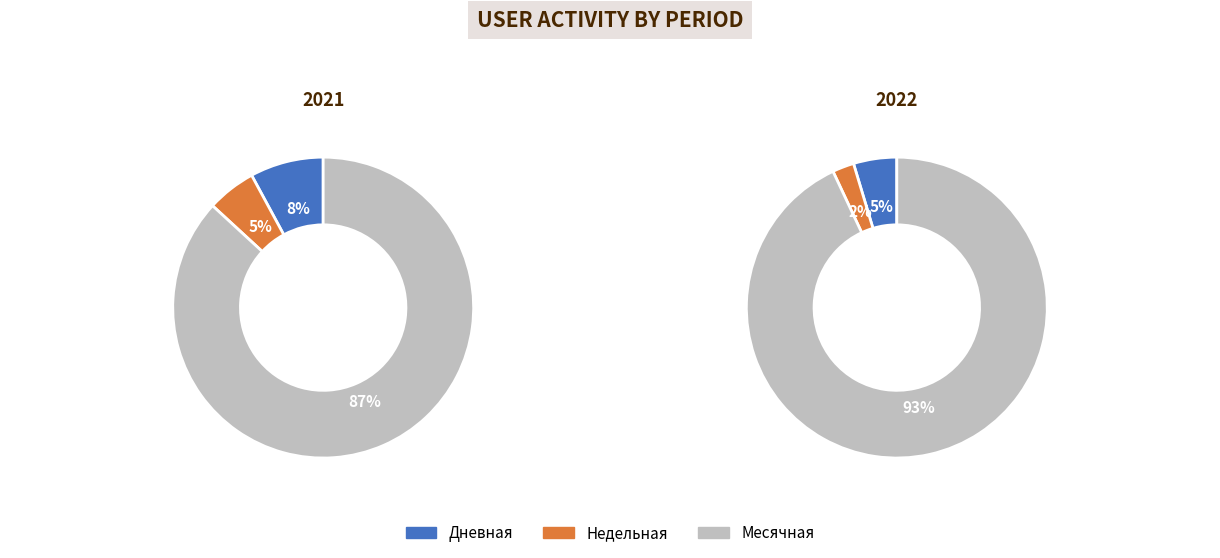

Which series has the largest range (max minus min)?

Месячная